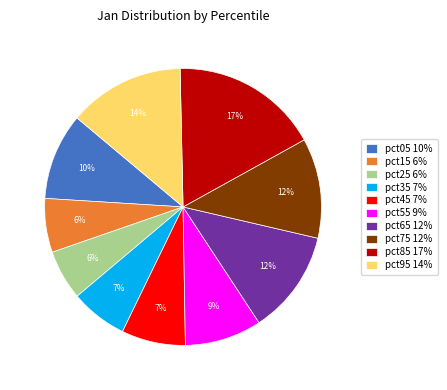

To the nearest percent, what is the difference between the largest and smallest slice percentages?

11%